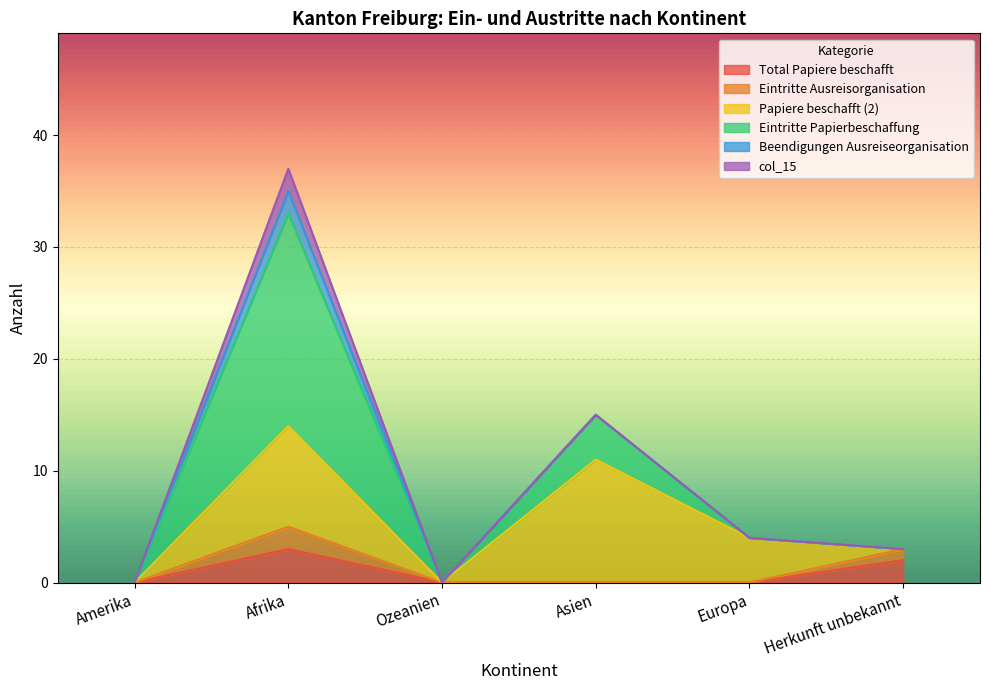

True or false: Total Papiere beschafft and Eintritte Ausreisorganisation intersect in this chart.

False